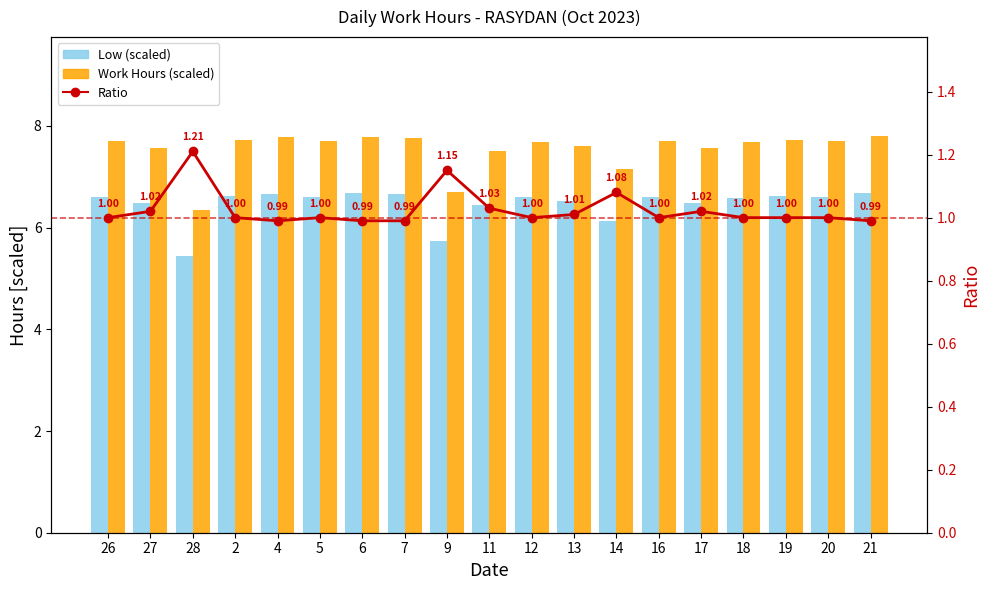

Are the bars grouped side by side (vs. stacked)?

Yes